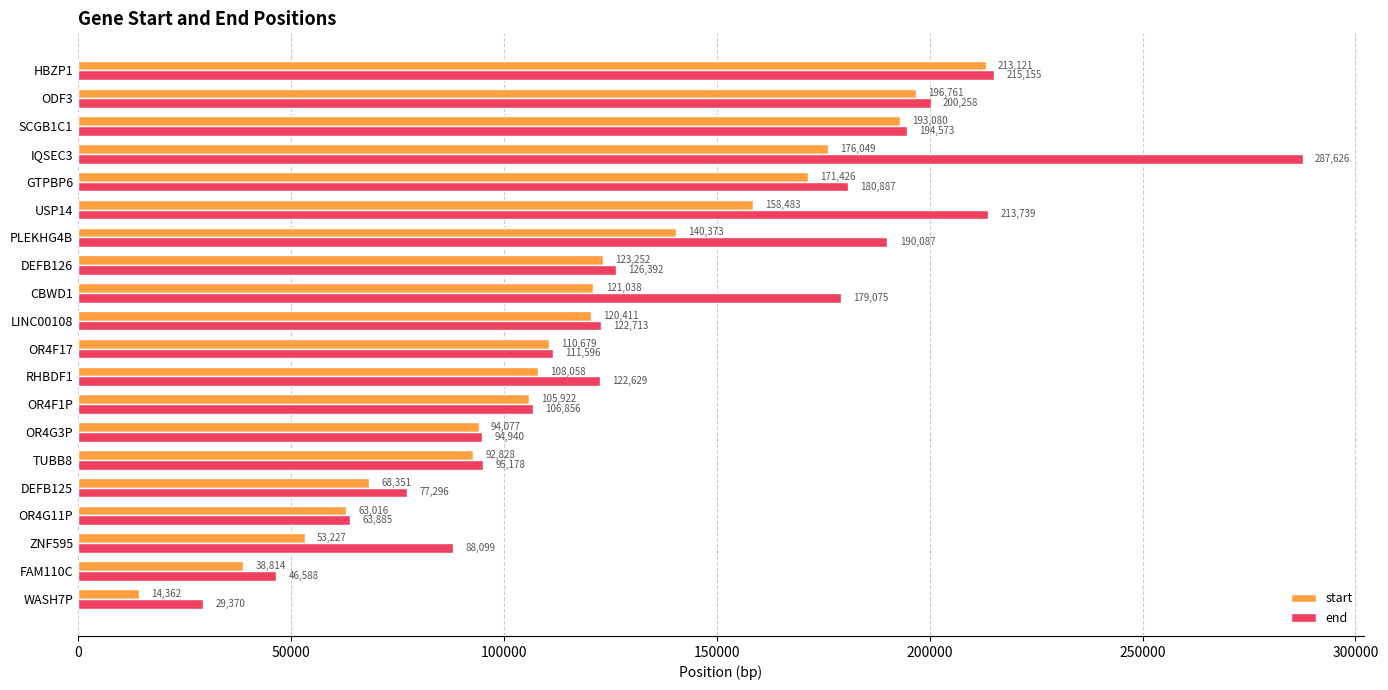

At which category is the sum across all series the highest?

IQSEC3